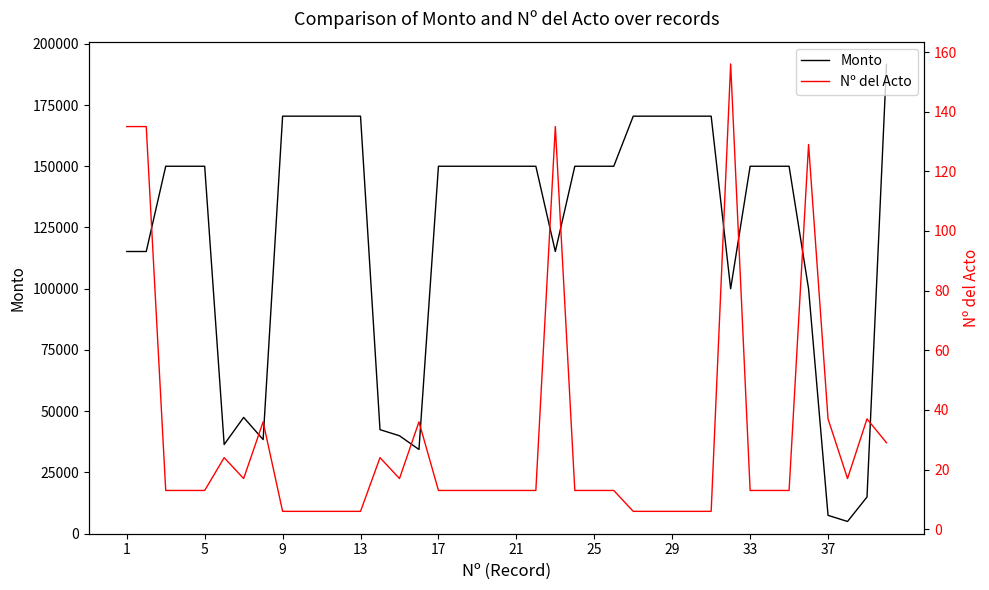

What is the minimum value for Monto?

4998